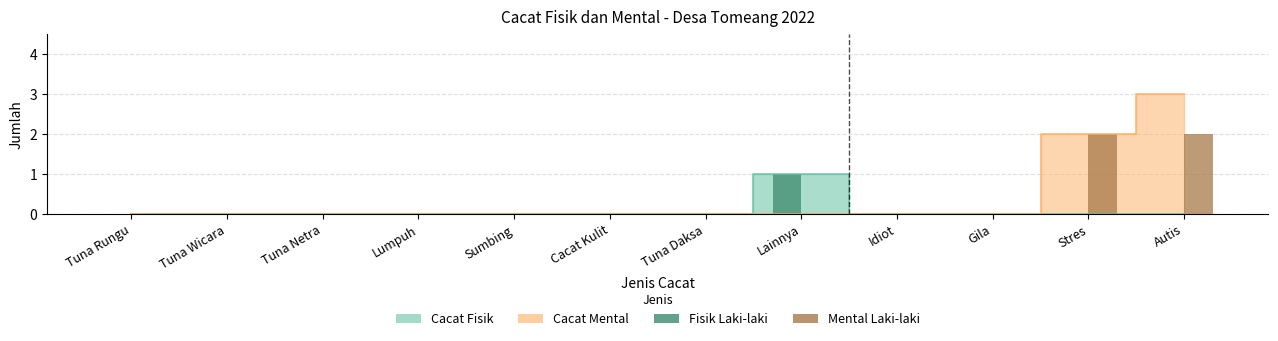

Count the Mental Lk values in the range 0 to 1.

10